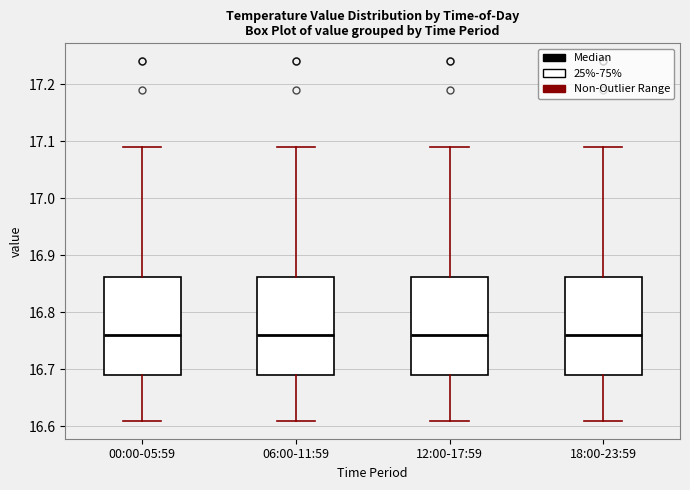

Where does the upper whisker of the box for 18:00-23:59 end on the y-axis? The values are not printed on the chart, so give them approximately, as read against the axis.

17.09